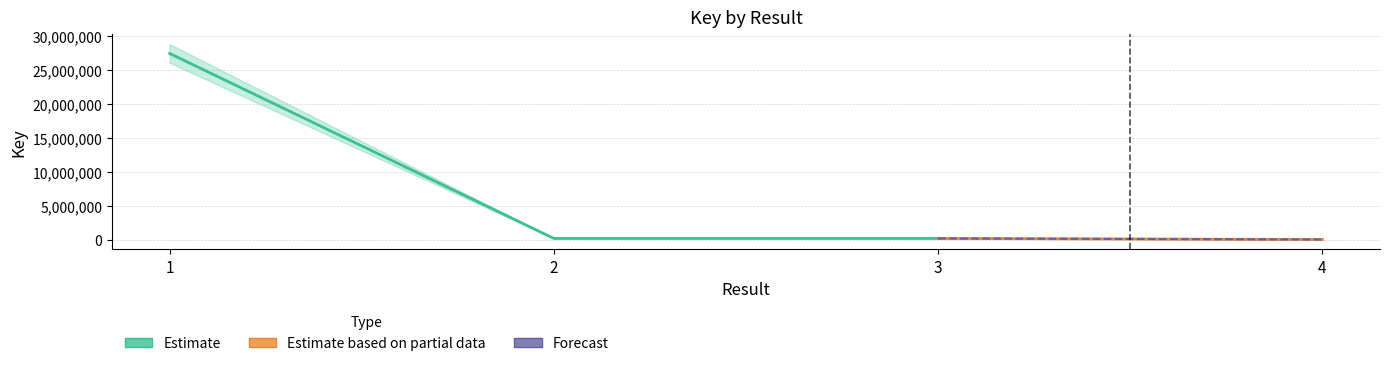

Is it true that Estimate based on partial data equals 3139 at 4?

True